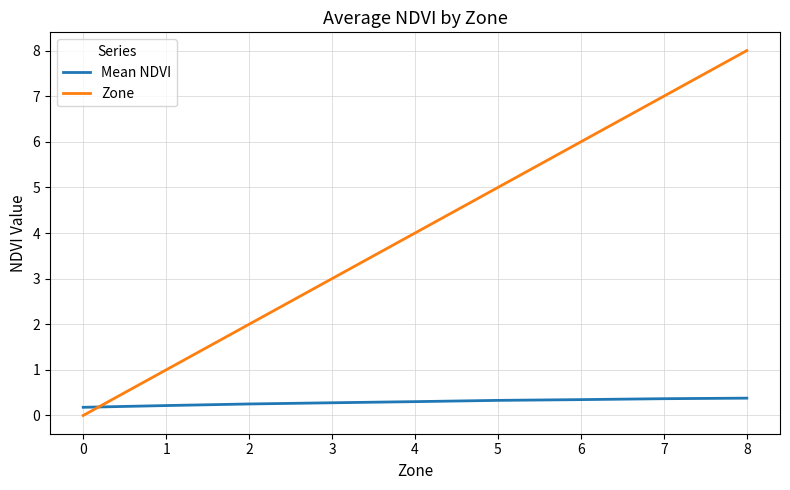

What are all the series names shown in the legend?

Mean NDVI, Zone